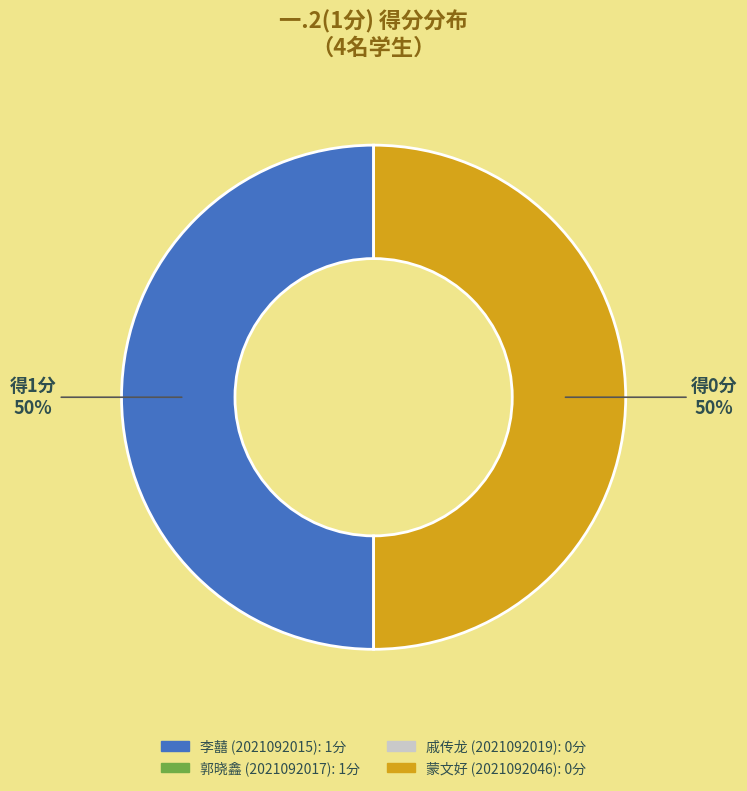

Count the number of slices in the pie.

2